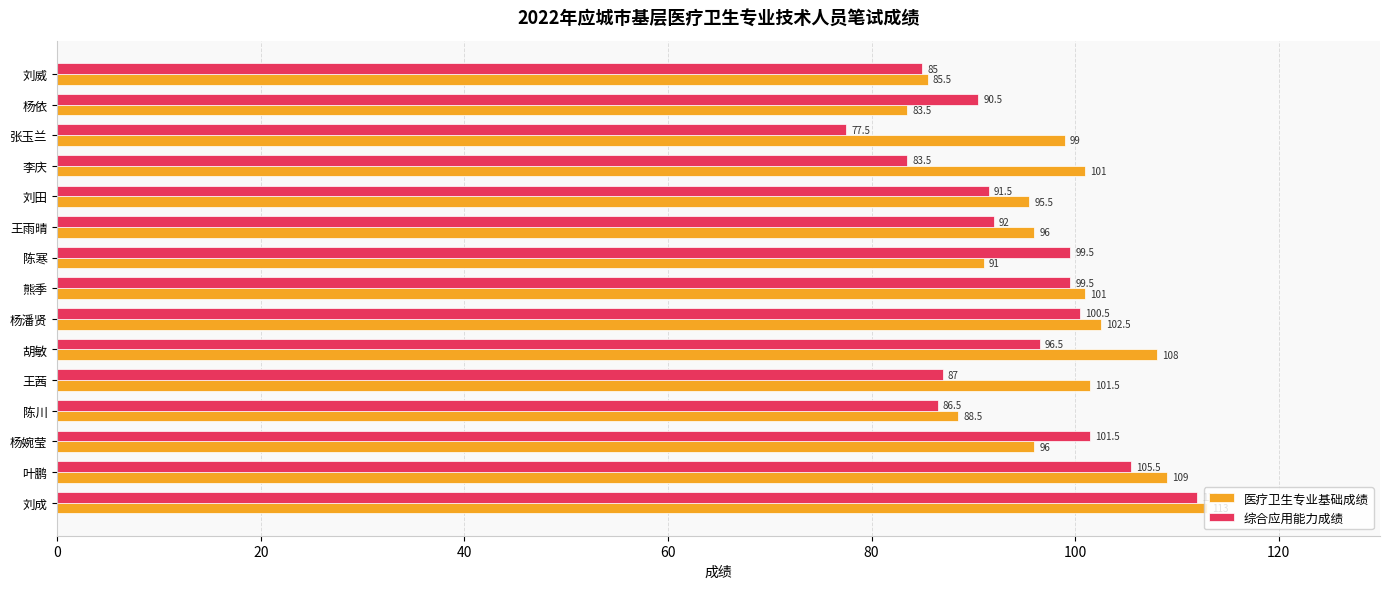

List the series in order of their overall mean, highest first.

医疗卫生专业基础成绩, 综合应用能力成绩